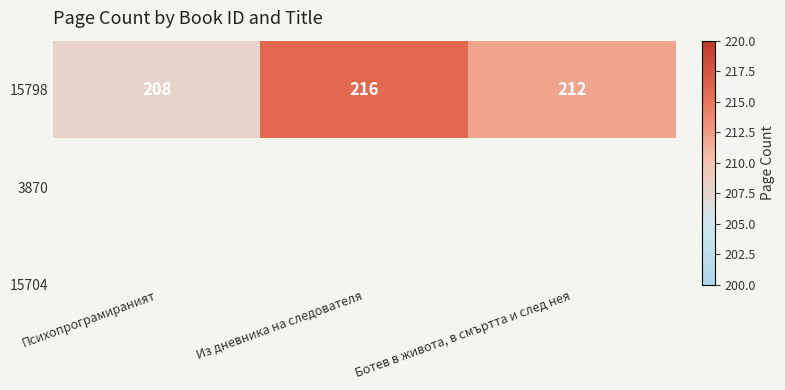

The value at Психопрограмираният is 307. True or false?

False